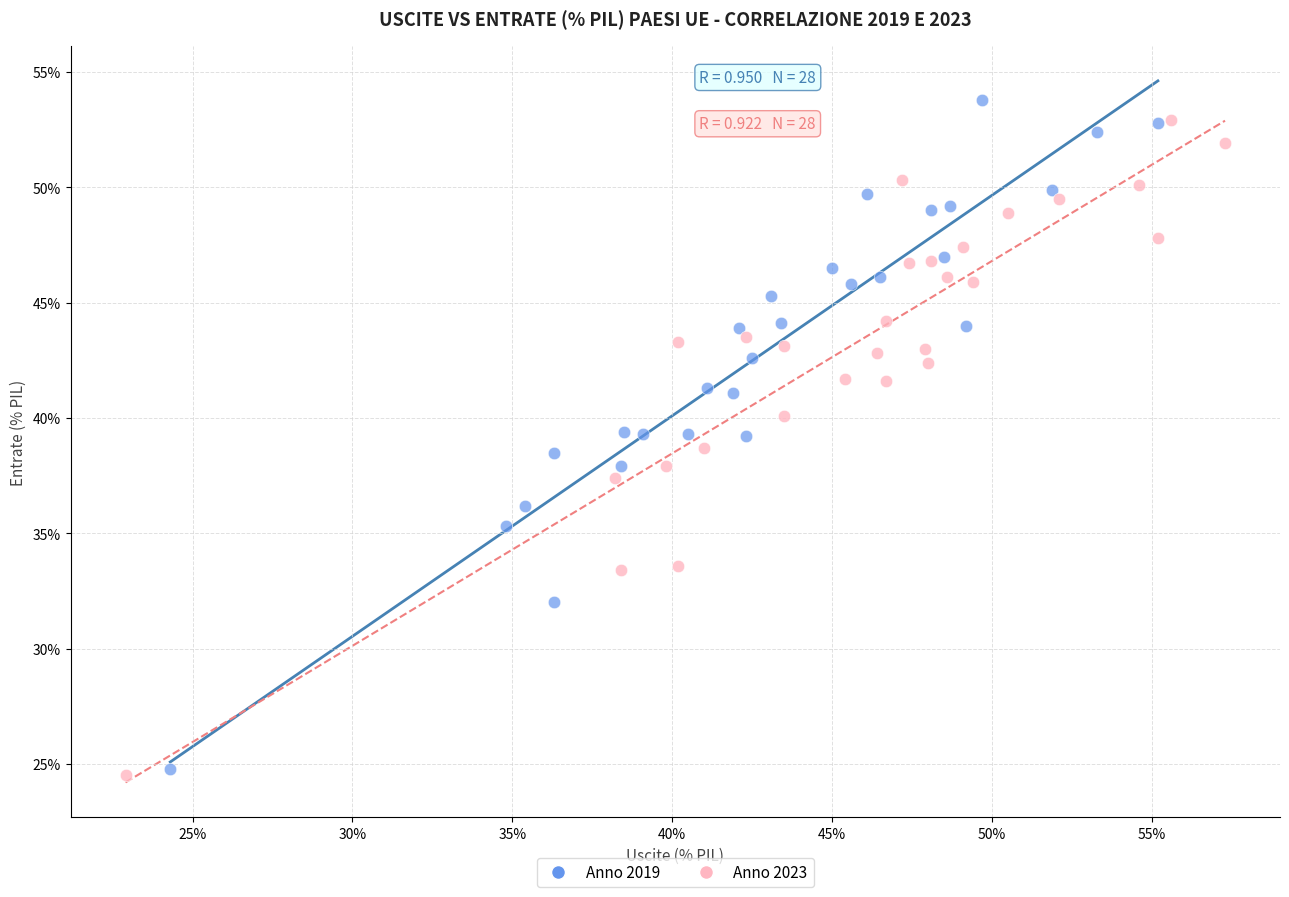

What are all the series names shown in the legend?

Anno 2019, Anno 2023